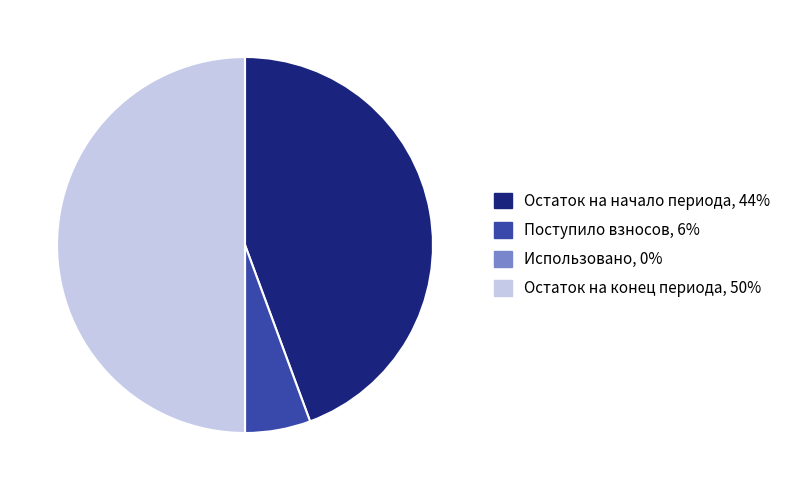

True or false: Поступило взносов accounts for 6% of the total.

True